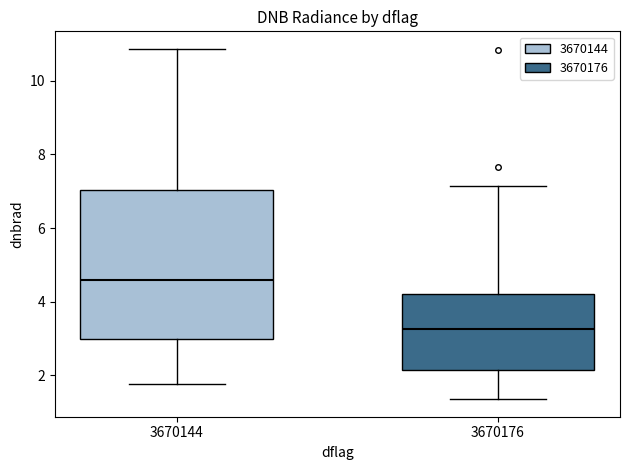

Which box's median line is the lowest?

3670176